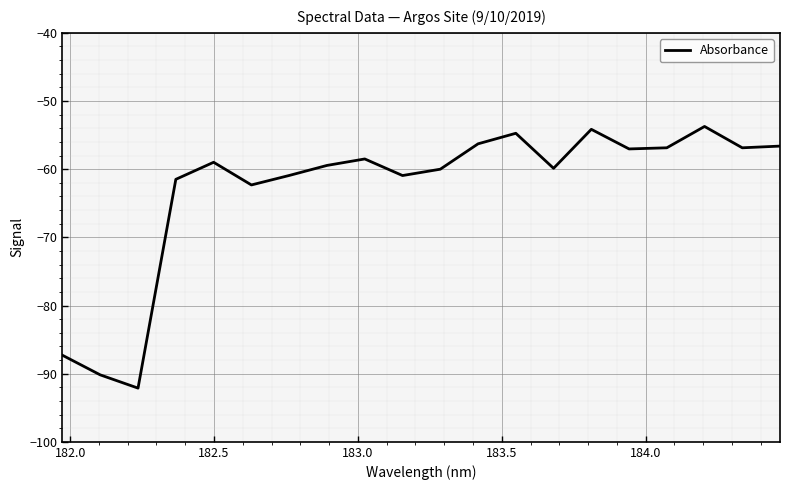

What is the greatest value displayed?

-53.7